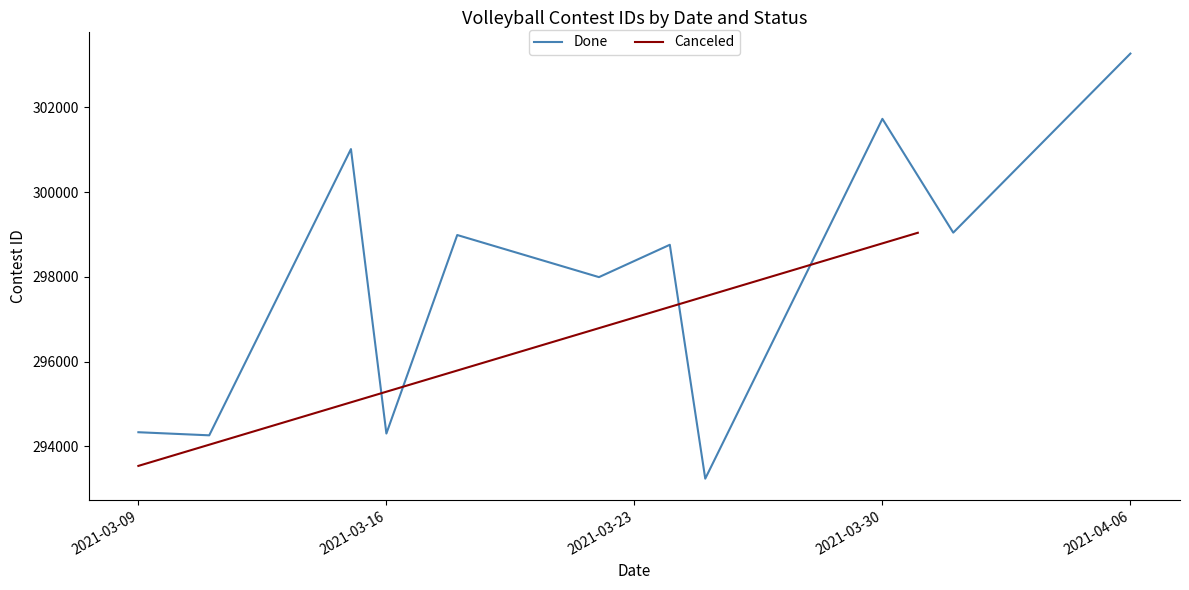

True or false: there are more than 1 points higher than both neighbors.

True